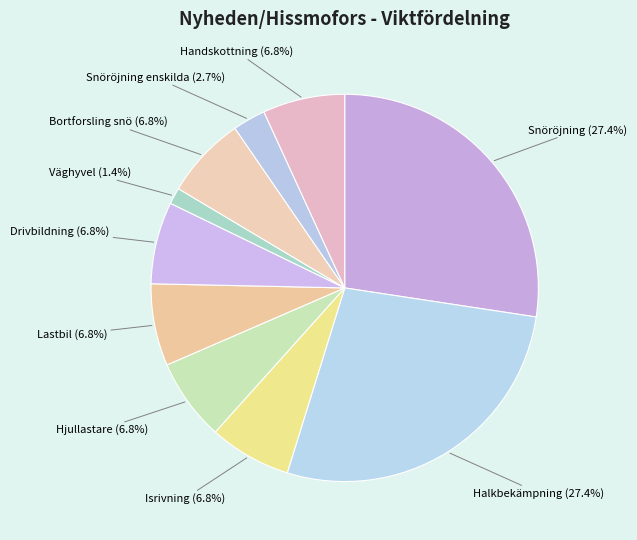

Which category has the smallest portion of the pie?

Väghyvel (1.4%)